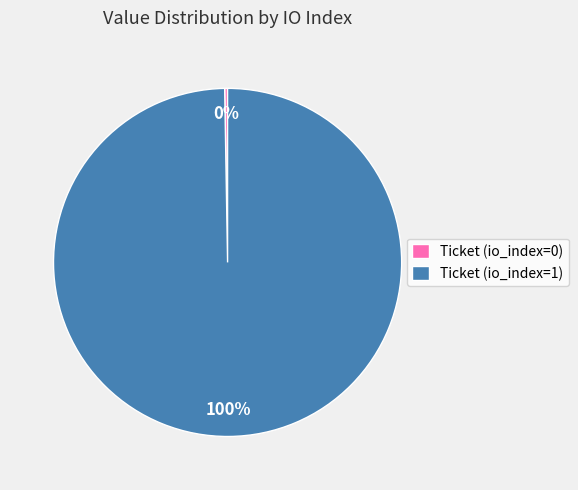

True or false: Ticket (io_index=1) accounts for 90% of the total.

False